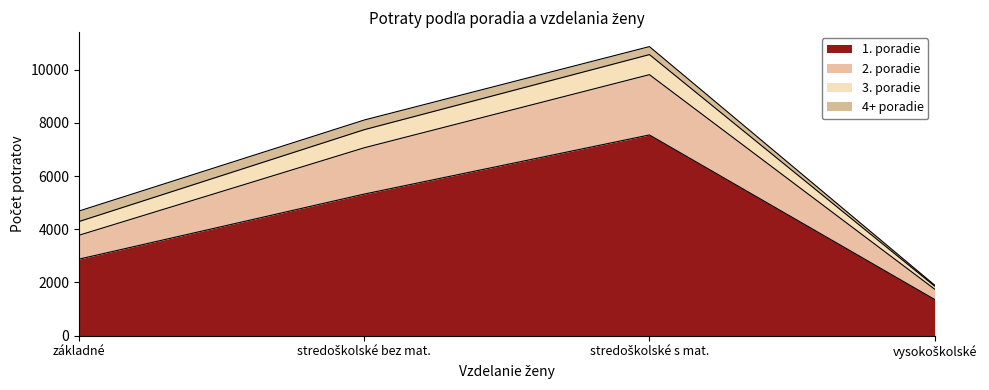

True or false: 2. poradie has more than 1 points higher than both neighbors.

False